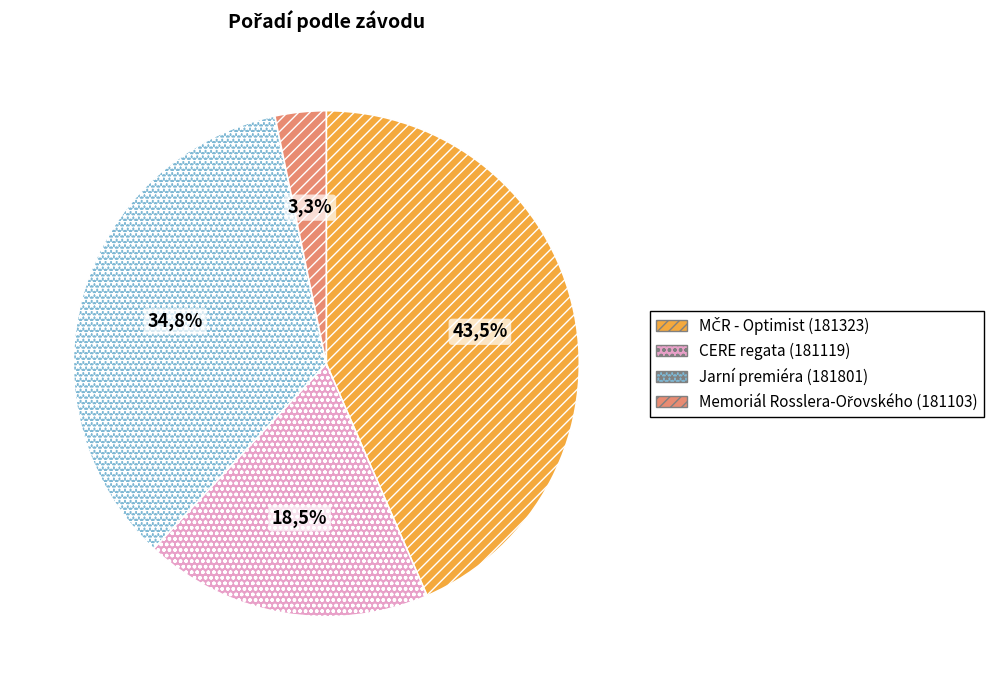

To the nearest percent, what is the average slice percentage?

25%